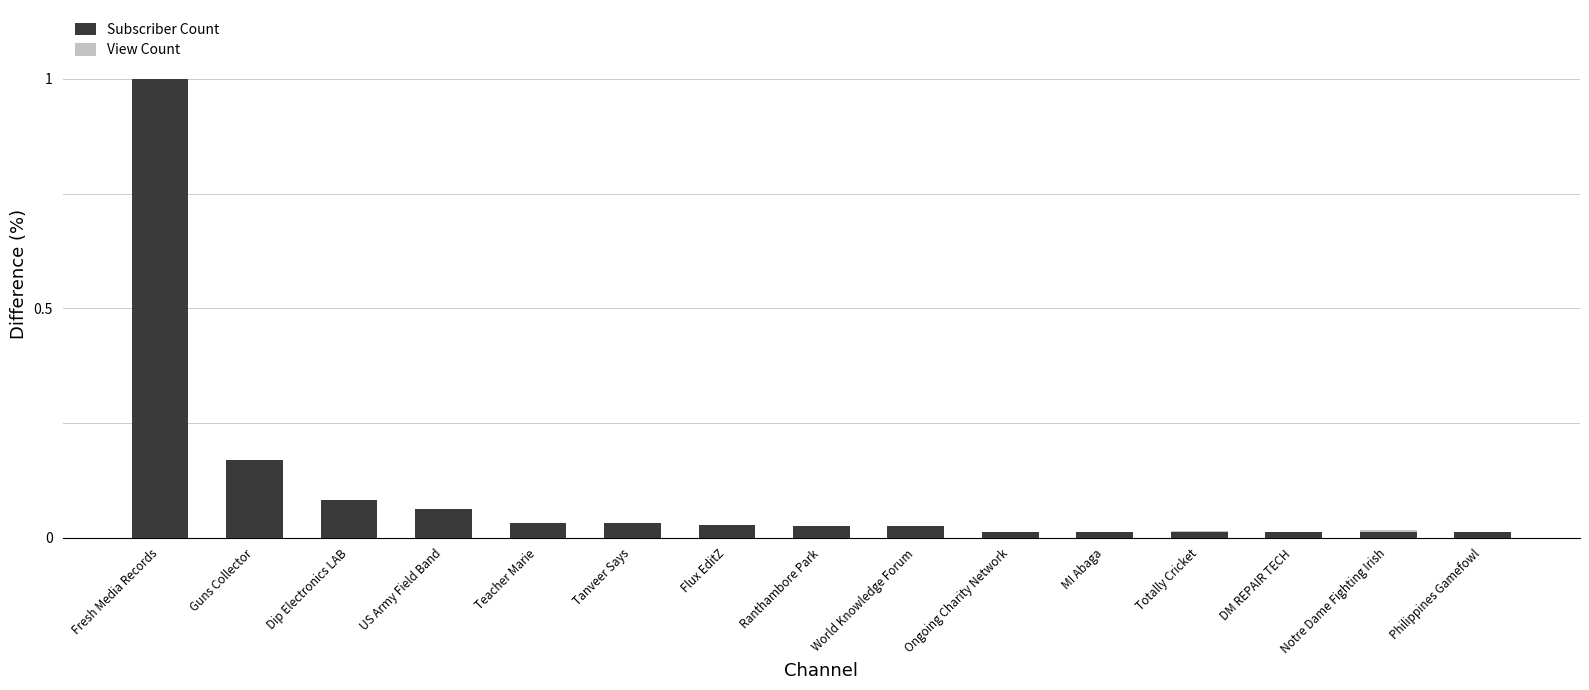

What value does the View Count series have at Fresh Media Records?

1.0